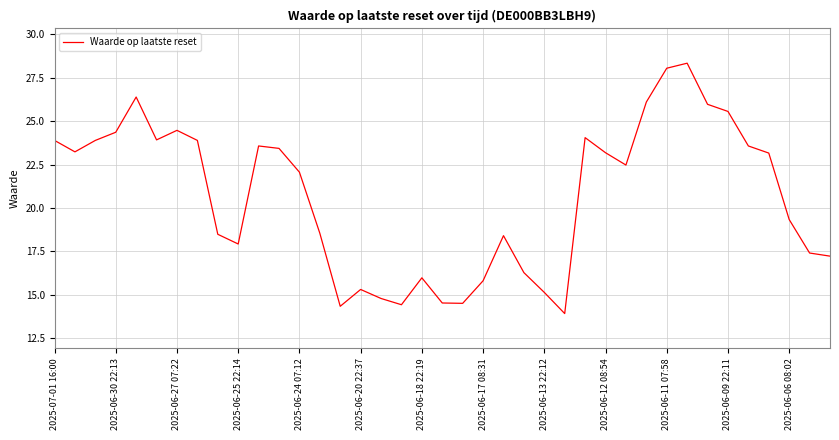

Does the chart have visible grid lines?

Yes